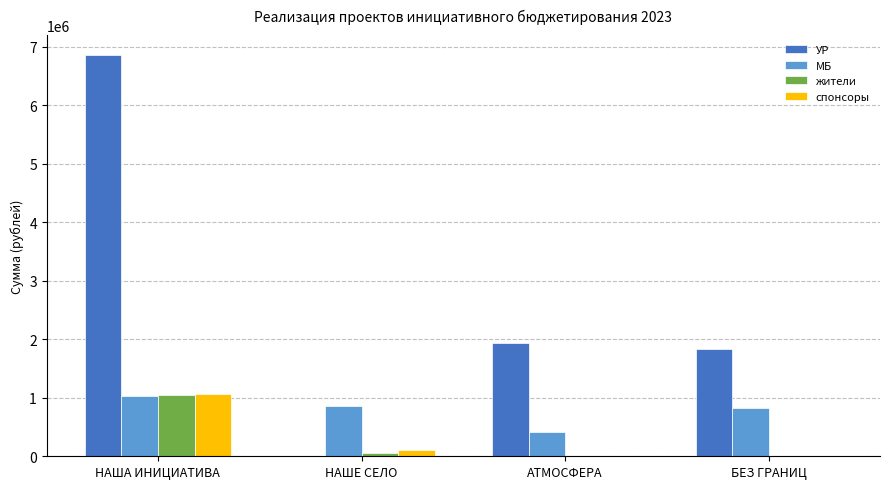

What is the greatest value displayed?

6857440.3